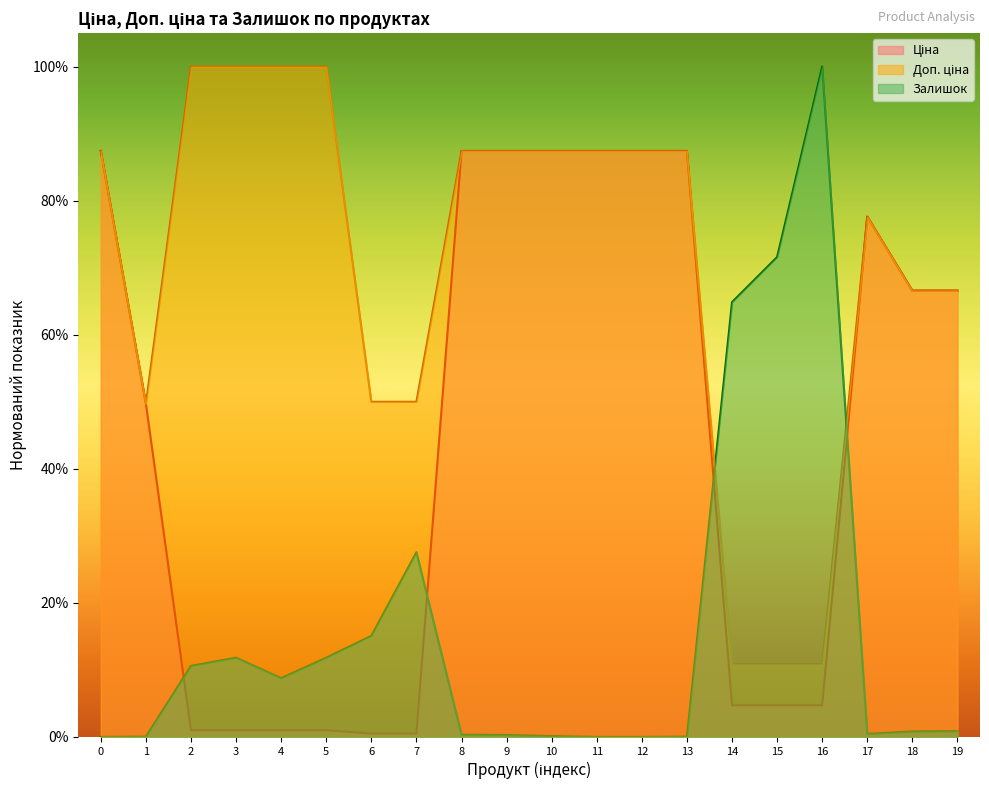

Does the chart display data point markers on the line(s)?

No